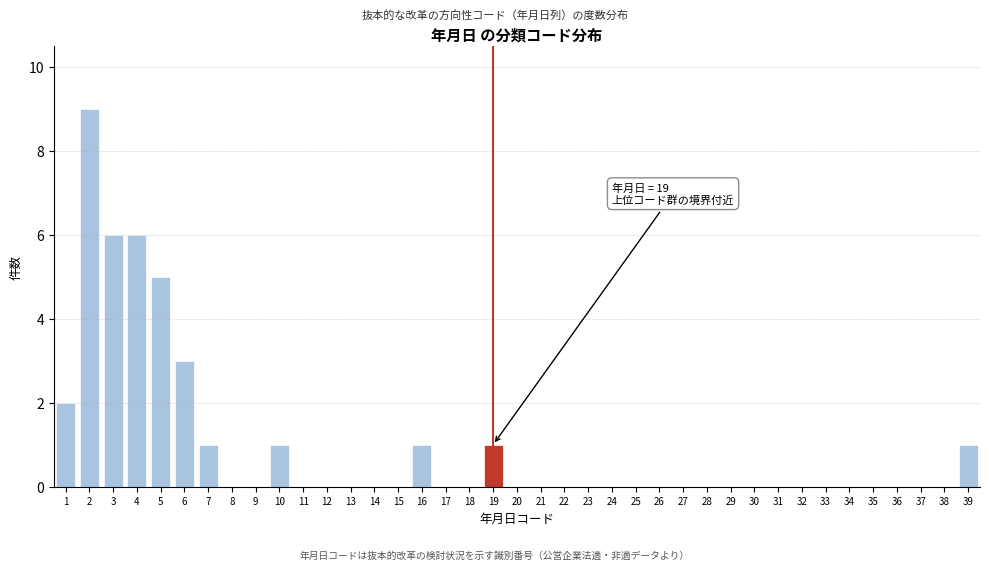

What is the greatest value displayed?

9